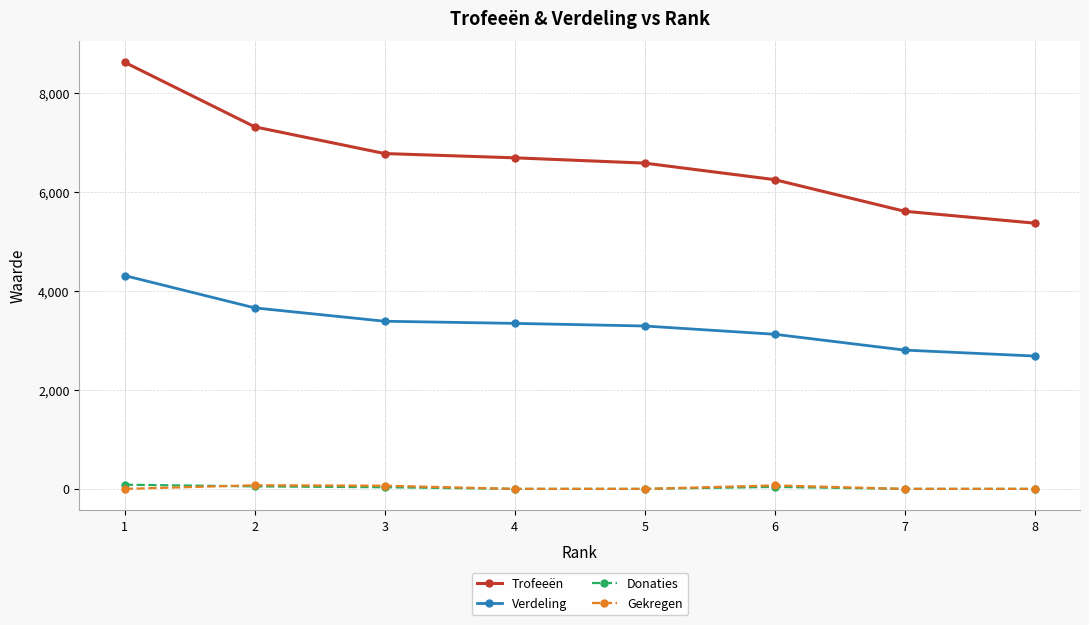

What is the spread (max minus min) of values at 6?

6210